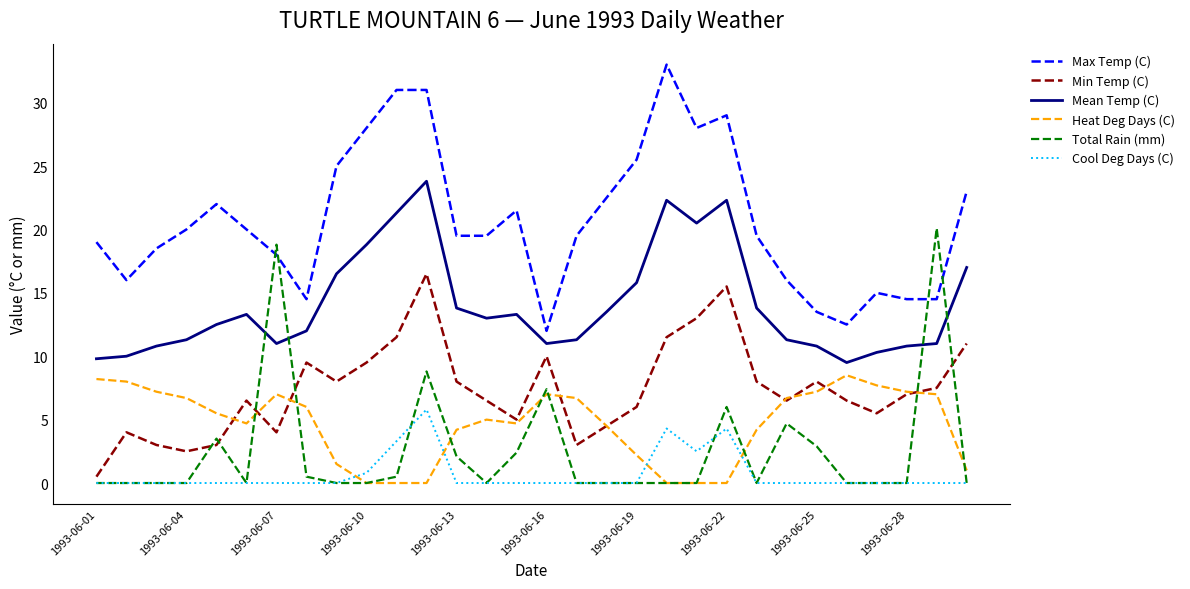

Which series has the largest total across all categories?

Max Temp (C)